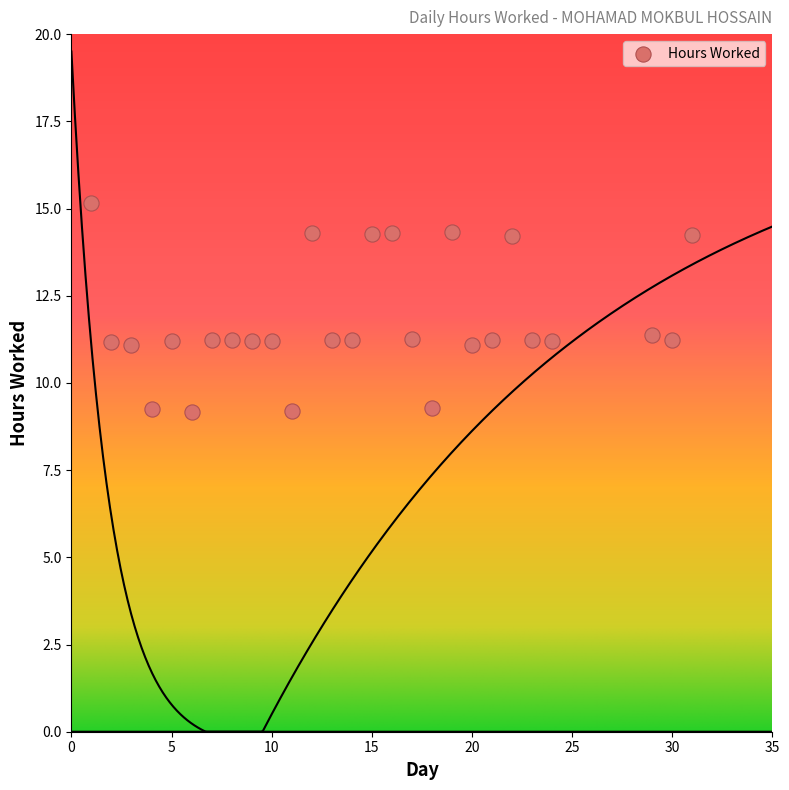

What is the range of X values (max minus min)?

30.0